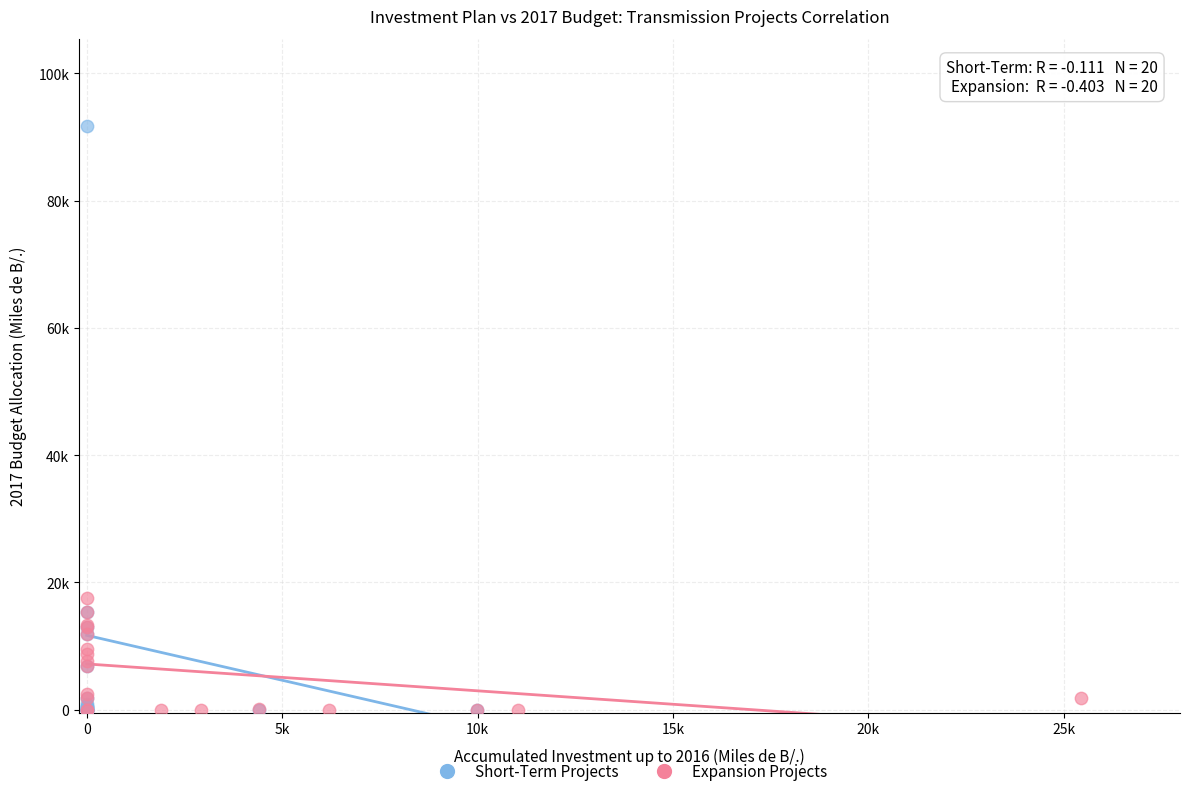

Which series contains the highest Y value?

Short-Term Projects